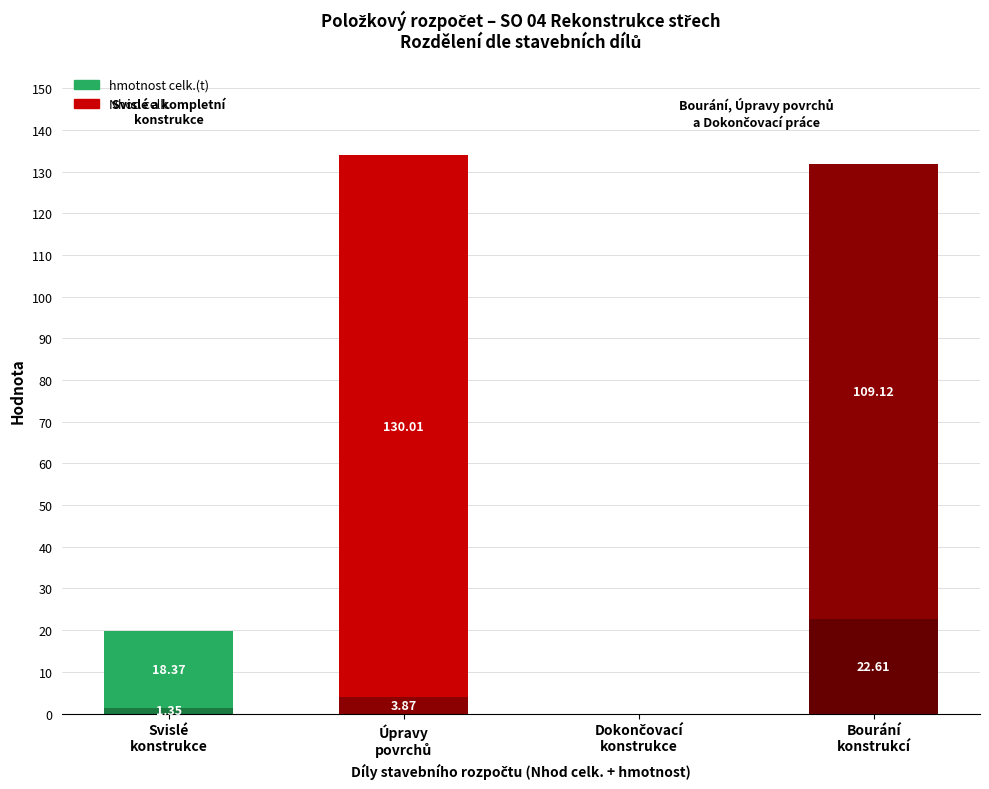

At which category is the sum across all series the highest?

Úpravy
povrchů